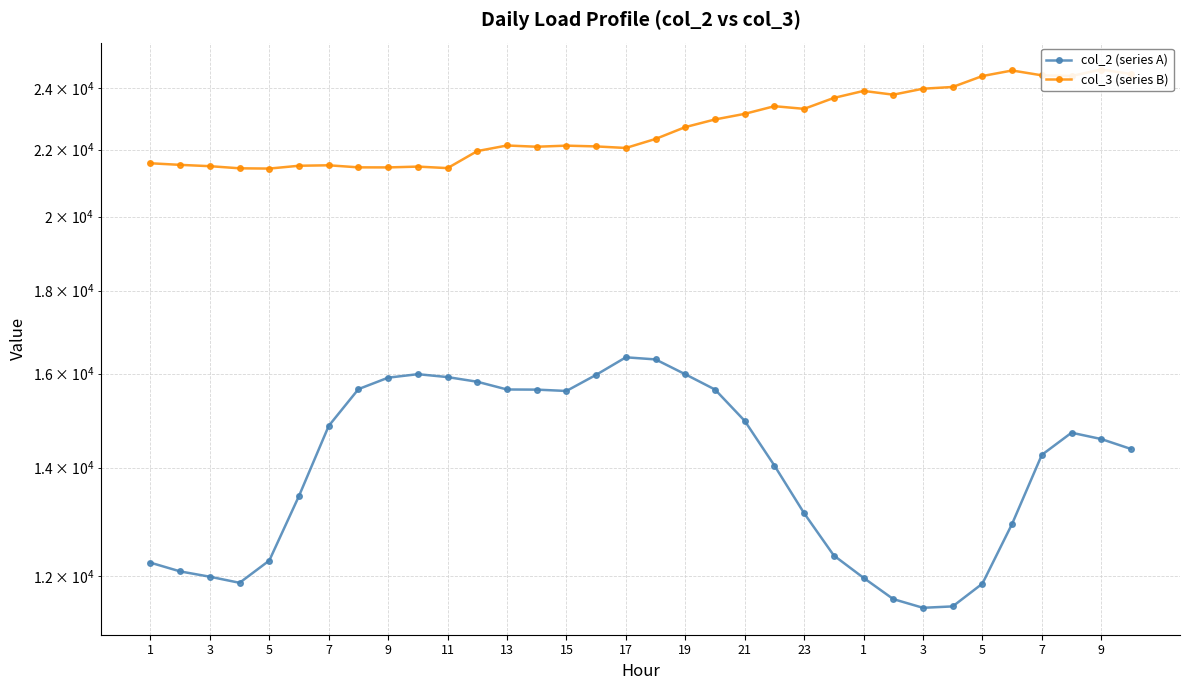

How many data points in col_2 (series A) are above 14578?

16